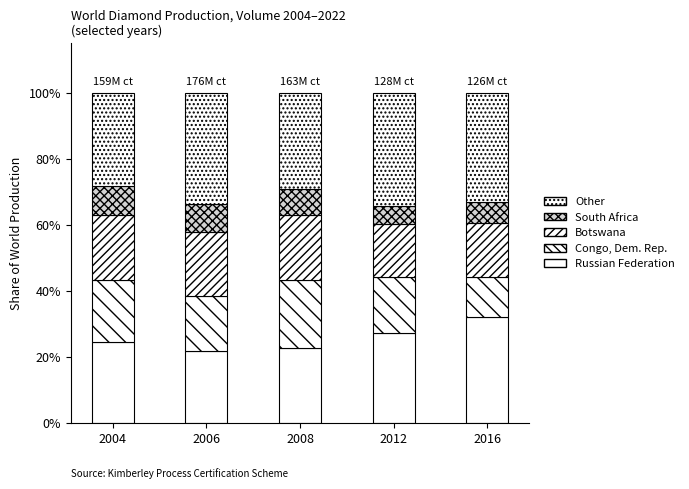

Count the number of categories in the chart.

5